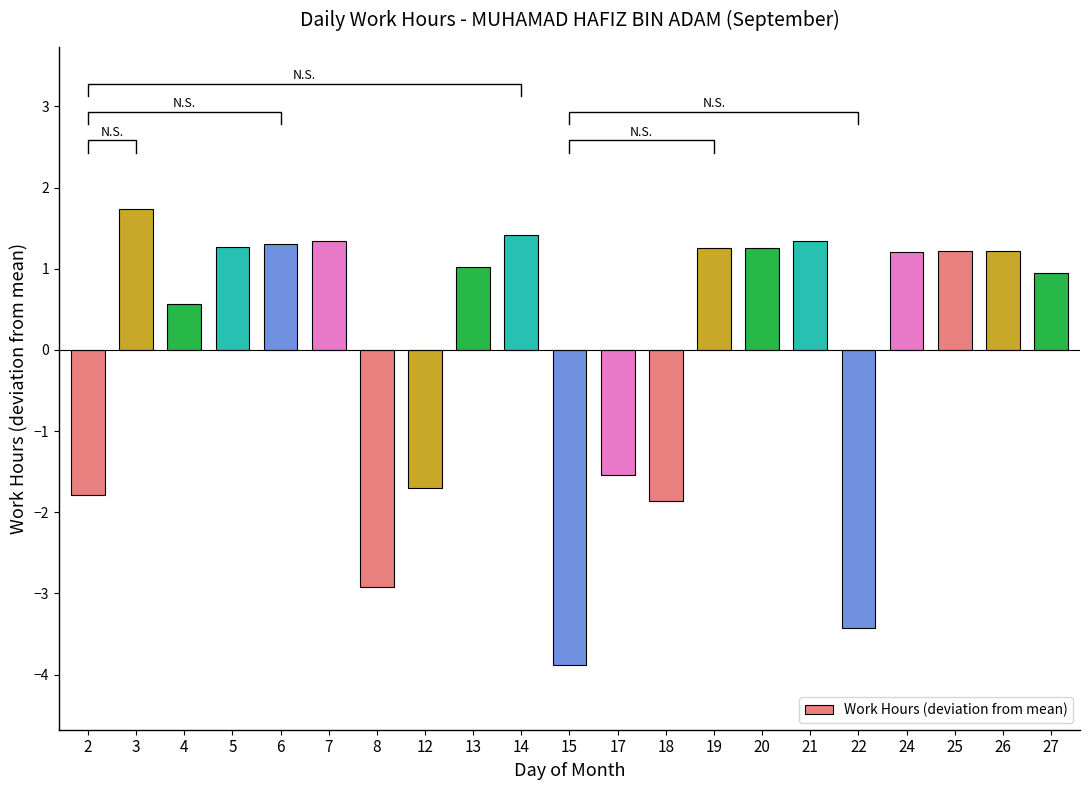

What is the value of the 8th bar from the left?

-1.7